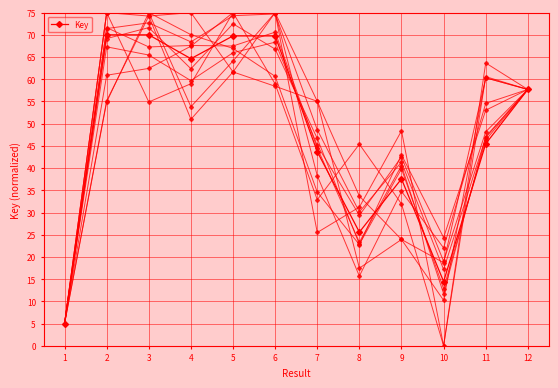

How many points are higher than both their immediate neighbors (excluding endpoints)?

3